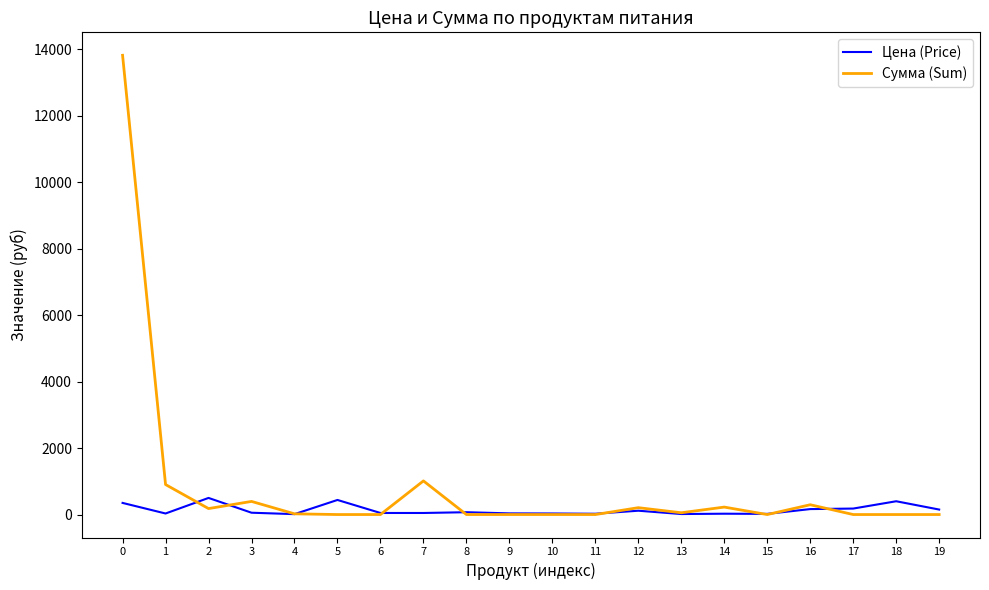

List the series in order of their overall mean, highest first.

Сумма (Sum), Цена (Price)